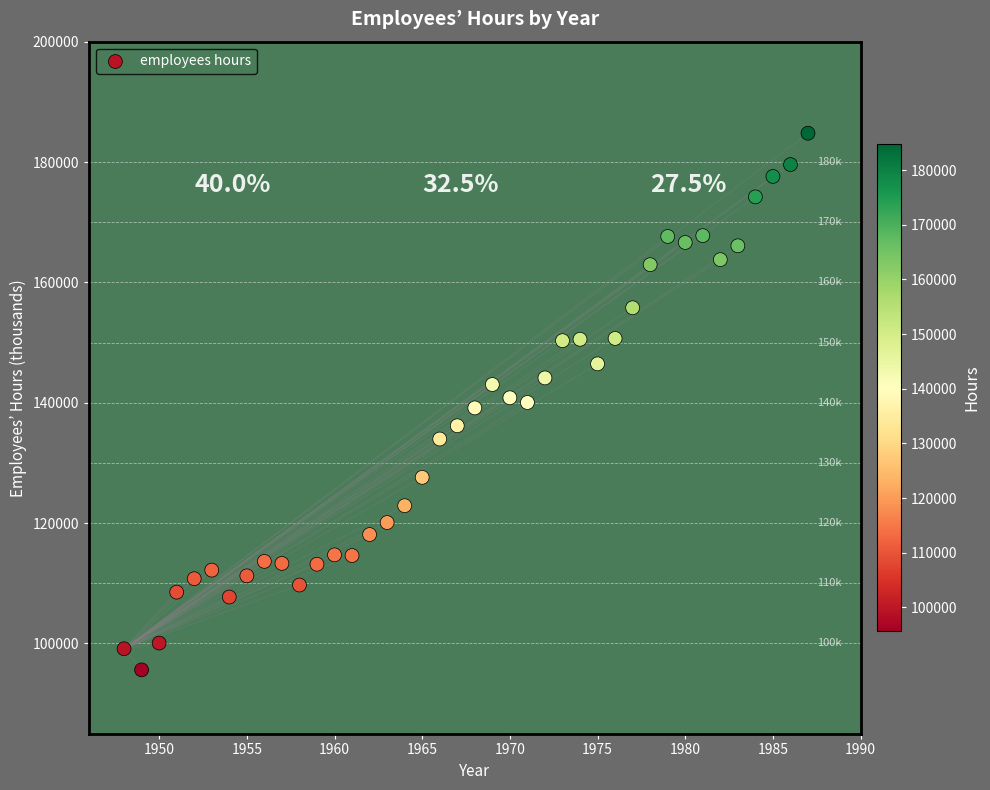

What is the range of Y values (max minus min)?

89175